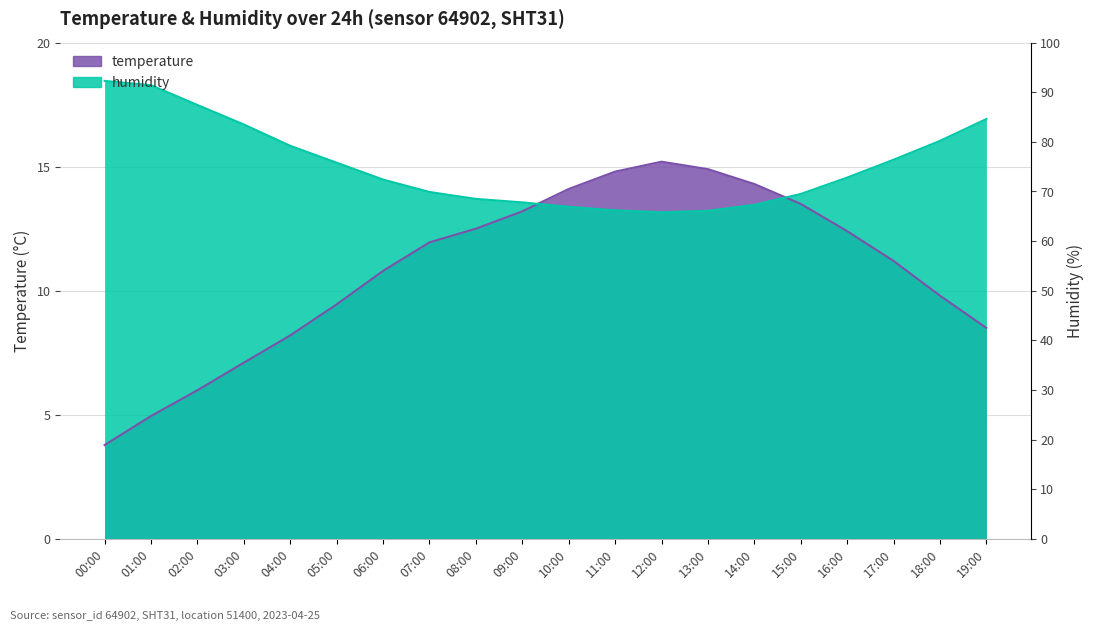

The value of temperature at 07:00 is 11.9. True or false?

True